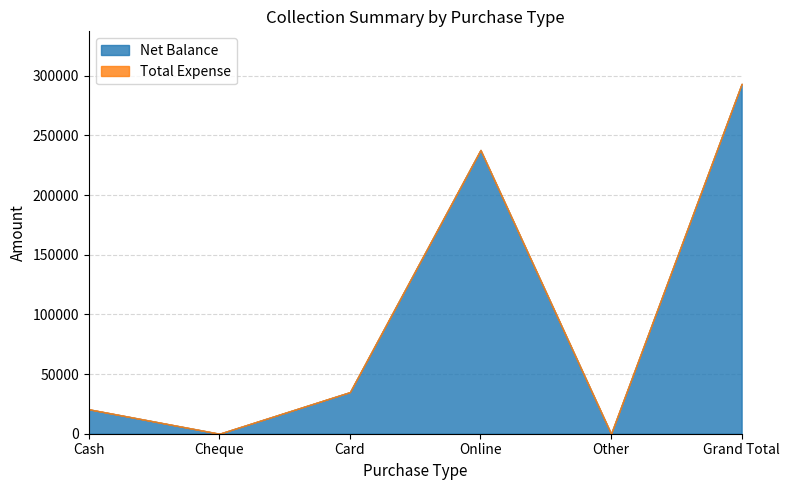

At which label is Net Balance closest to 146650?

Online